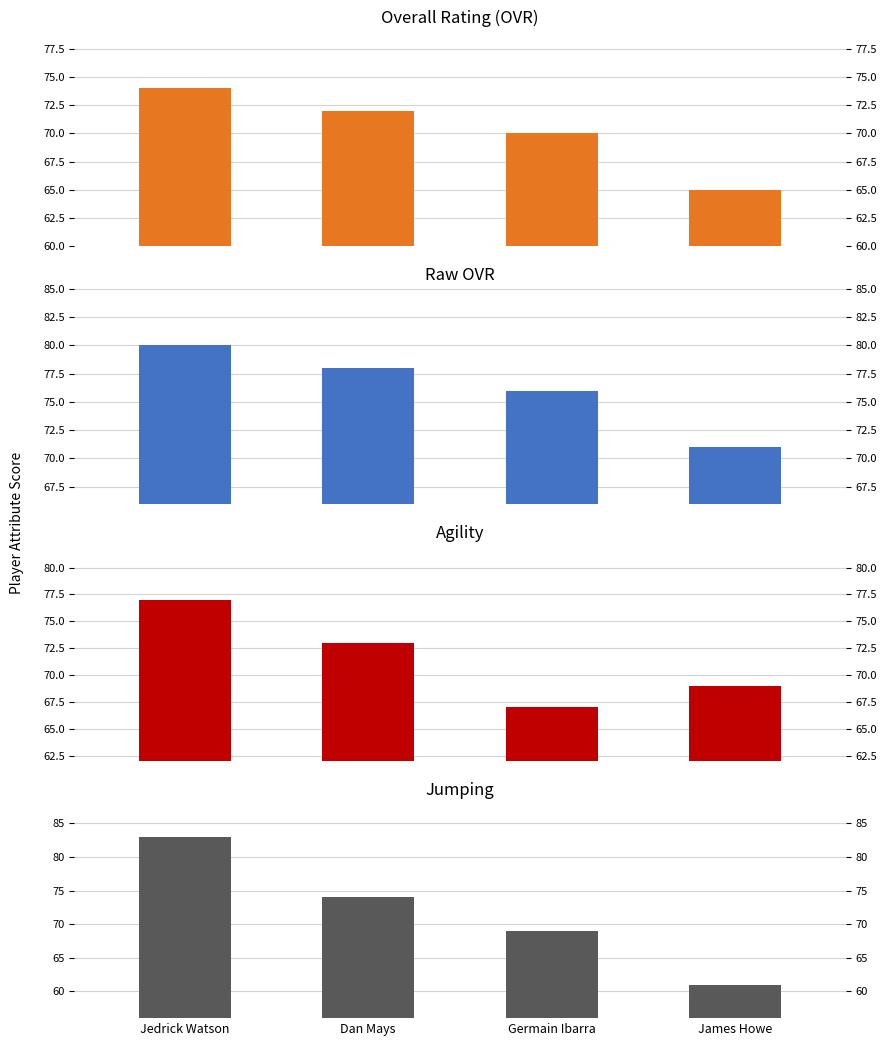

What is the difference between the highest and lowest values at James Howe?

10